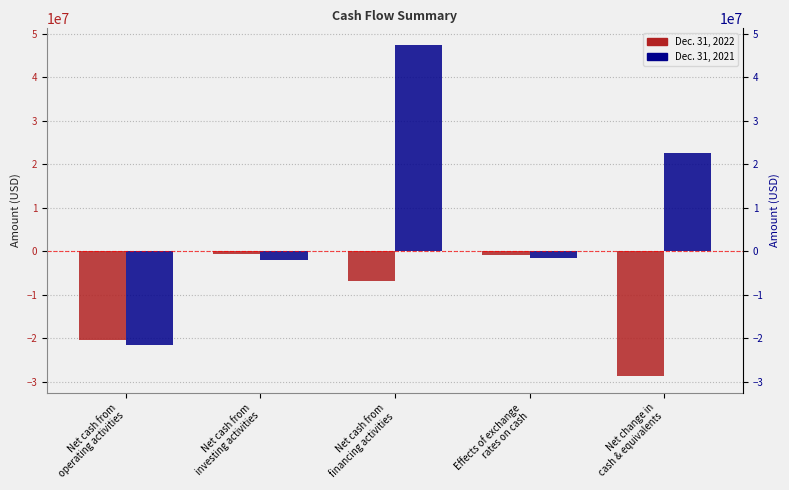

Which series has the widest spread of values?

Dec. 31, 2021